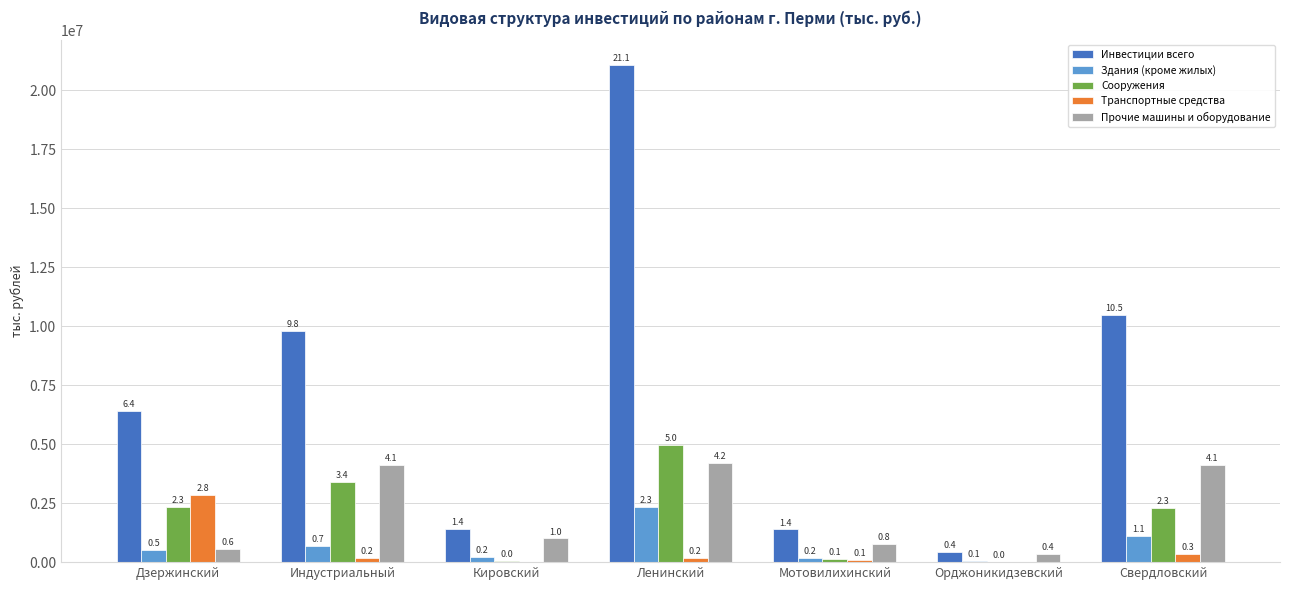

What are all the series names shown in the legend?

Инвестиции всего, Здания (кроме жилых), Сооружения, Транспортные средства, Прочие машины и оборудование